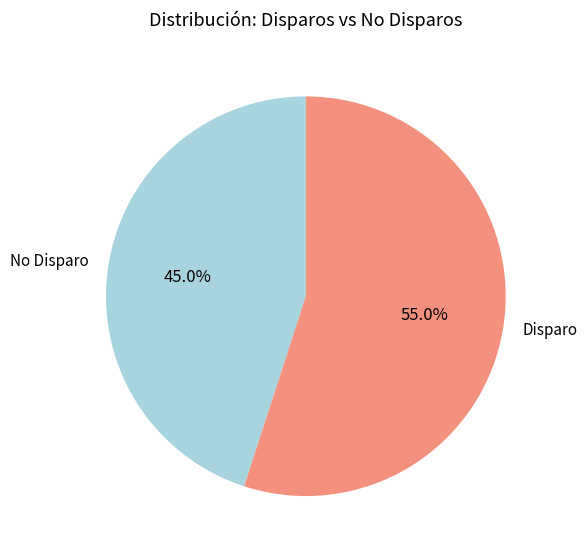

Do Disparo and No Disparo together represent more than half of the pie?

Yes